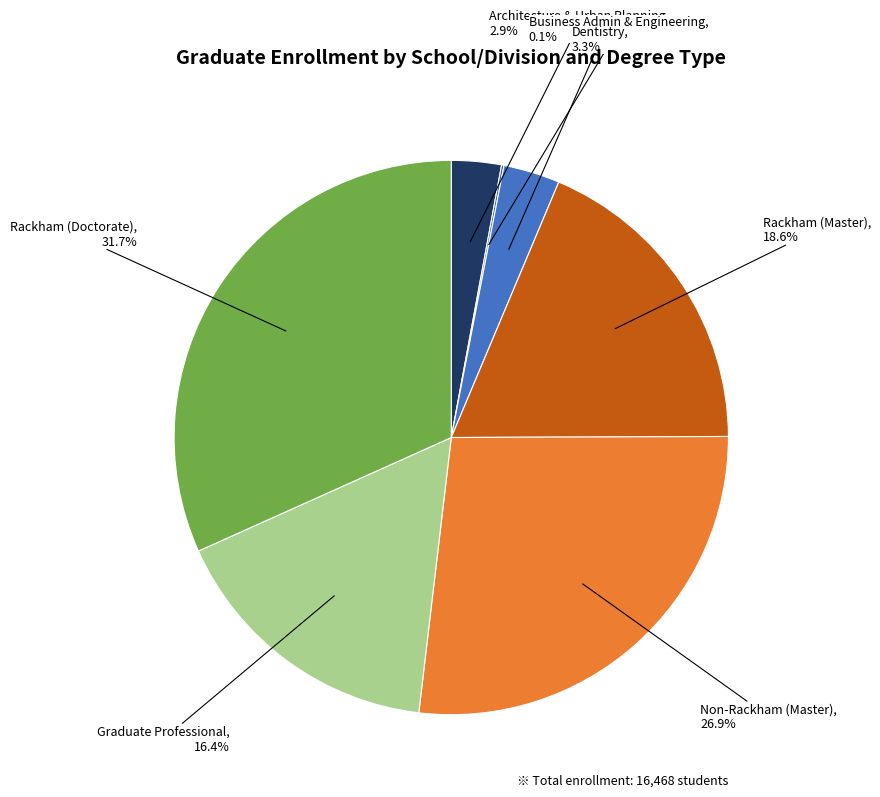

Is there a majority slice in this chart?

No